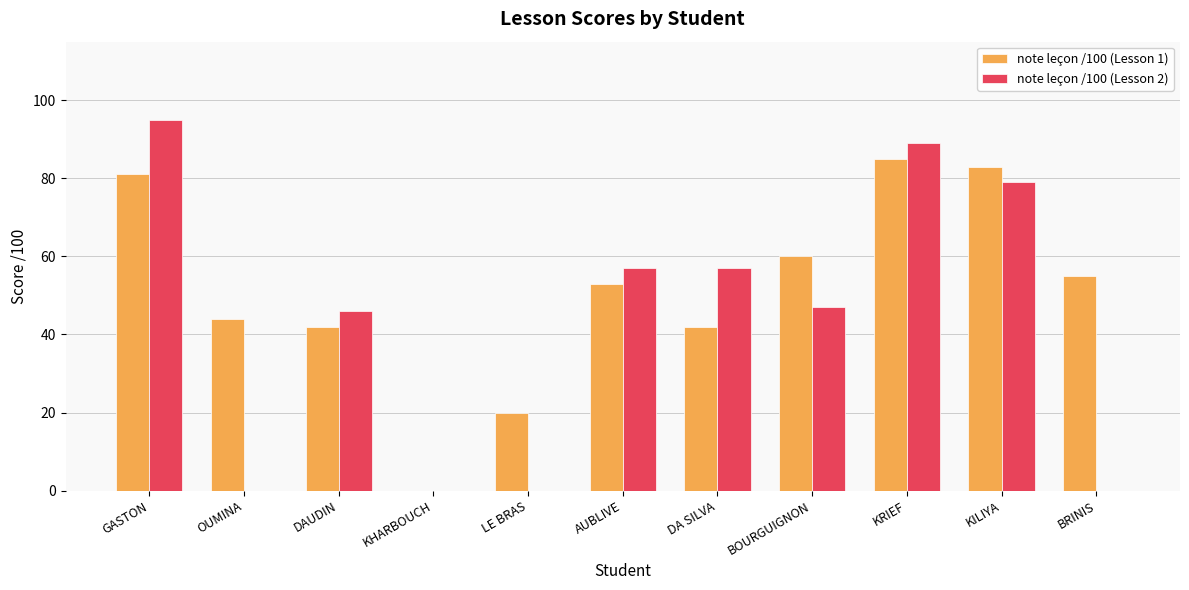

Which series has the largest total across all categories?

note leçon /100 (Lesson 1)